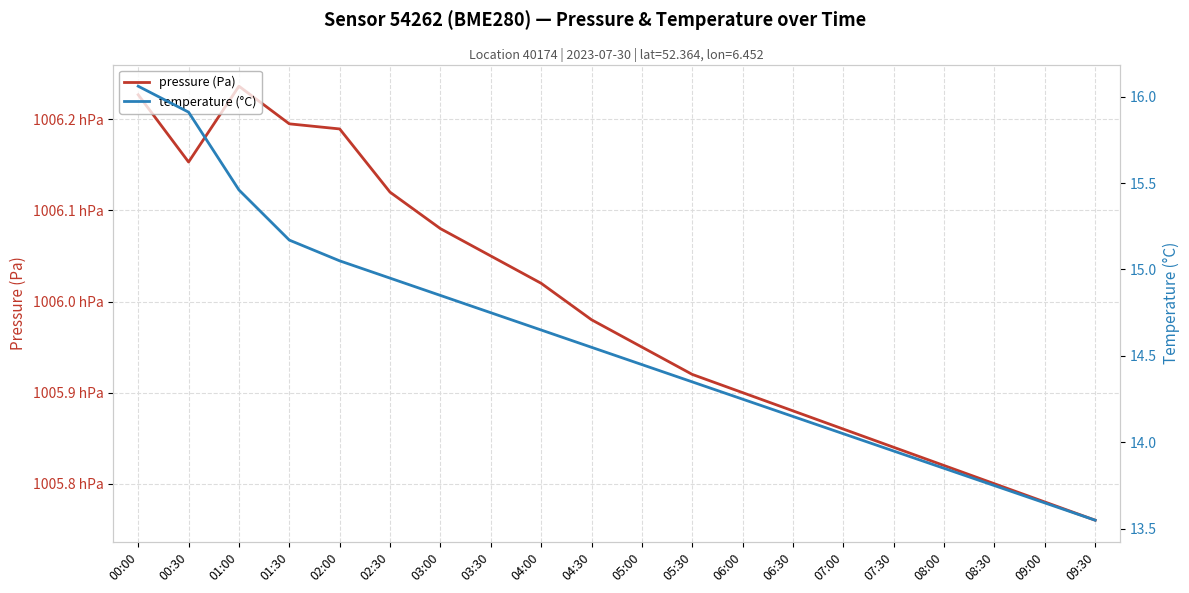

What is the label of the 10th point from the left?

04:30